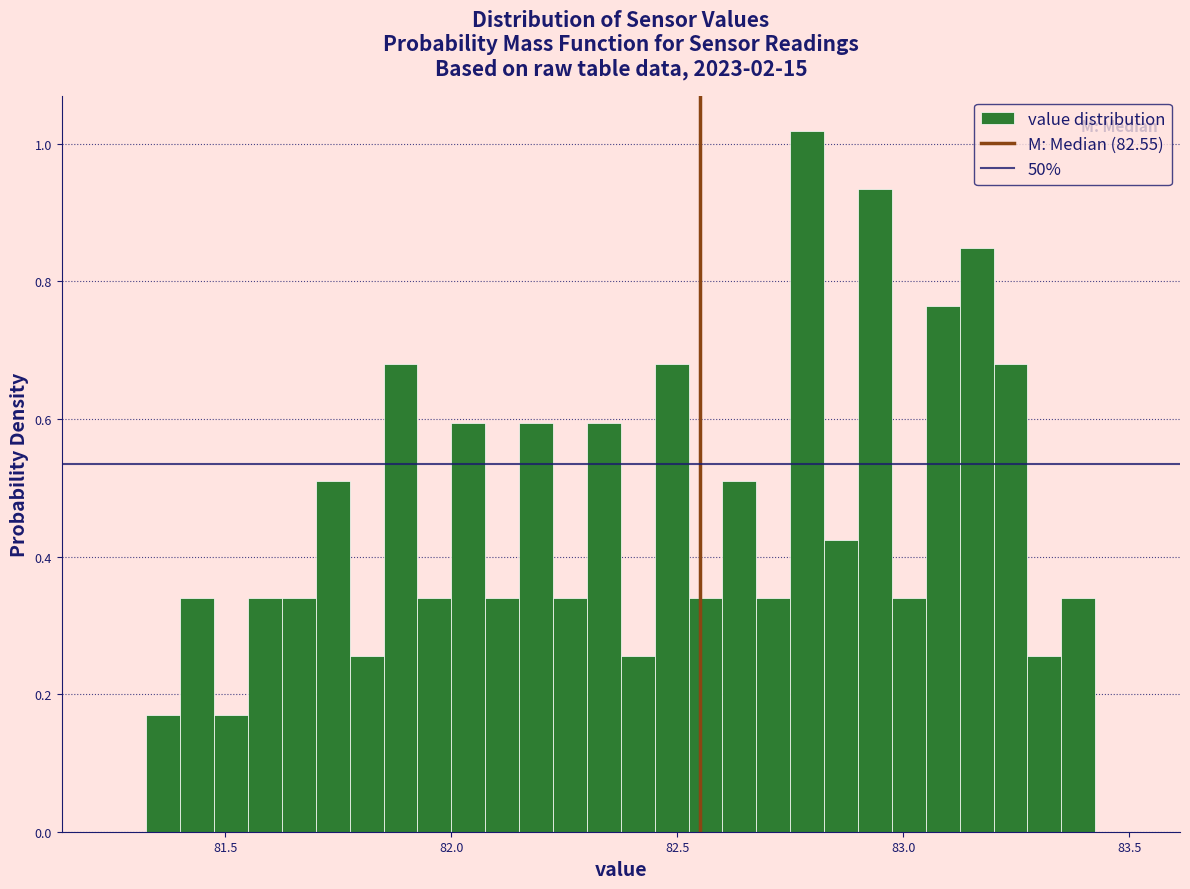

Around what value on the x-axis is the tallest bar? Give the approximate position of its centre, as read against the axis.

82.80